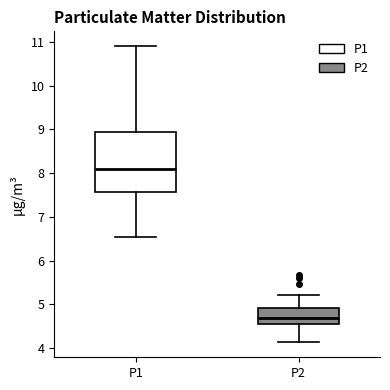

Comparing the boxes themselves (not the whiskers), which one is the tallest?

P1